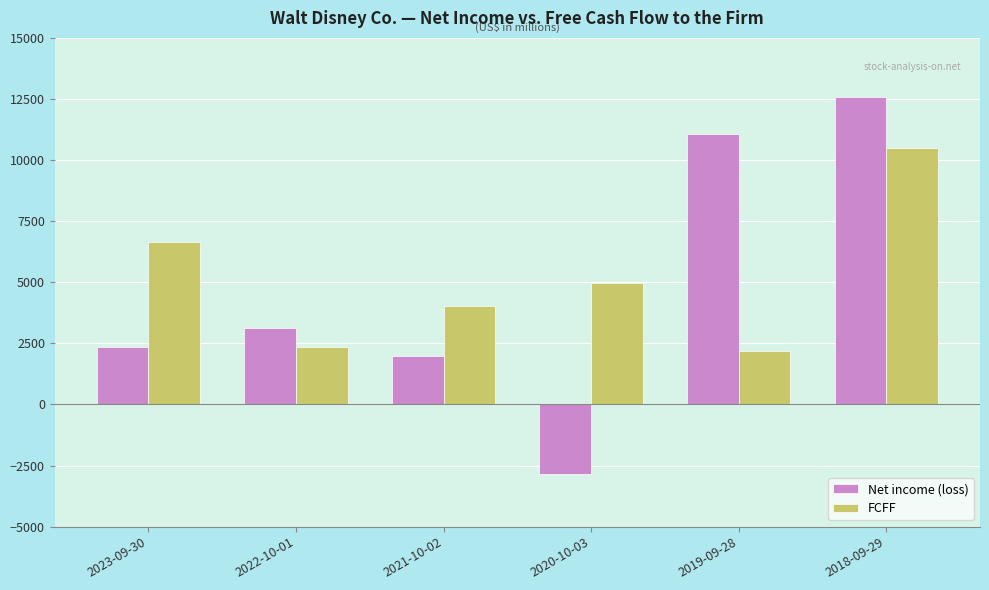

Count the number of categories in the chart.

6